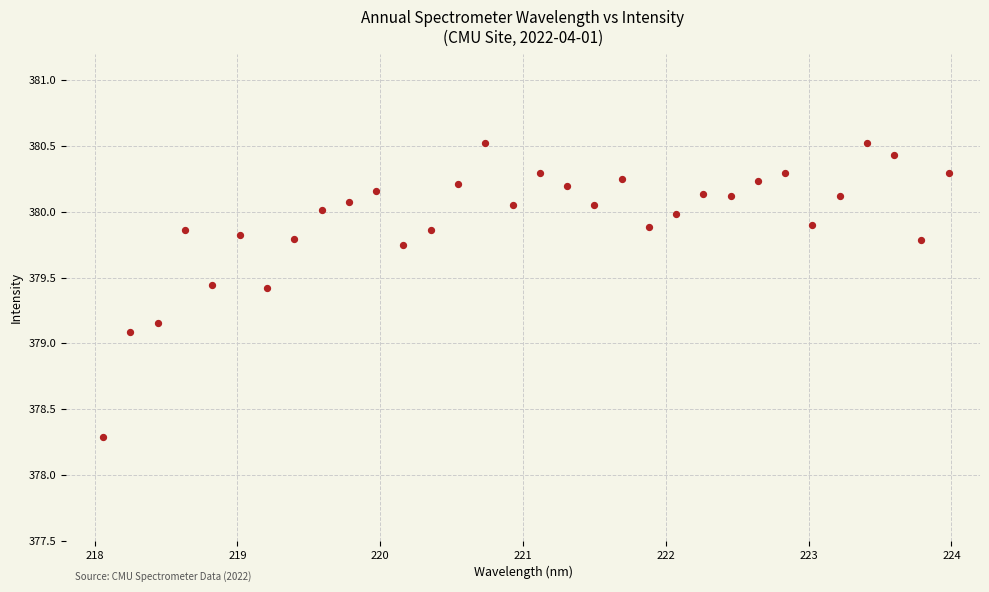

What is the range of X values (max minus min)?

5.9